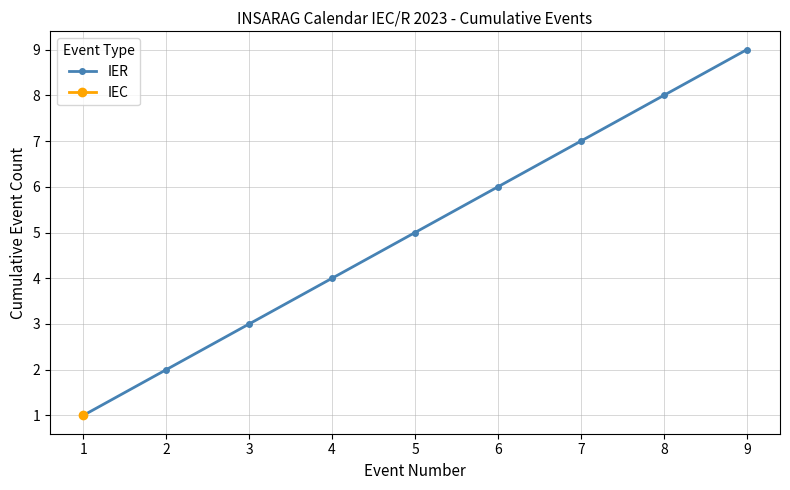

True or false: the data has more than 1 interior local peaks.

False